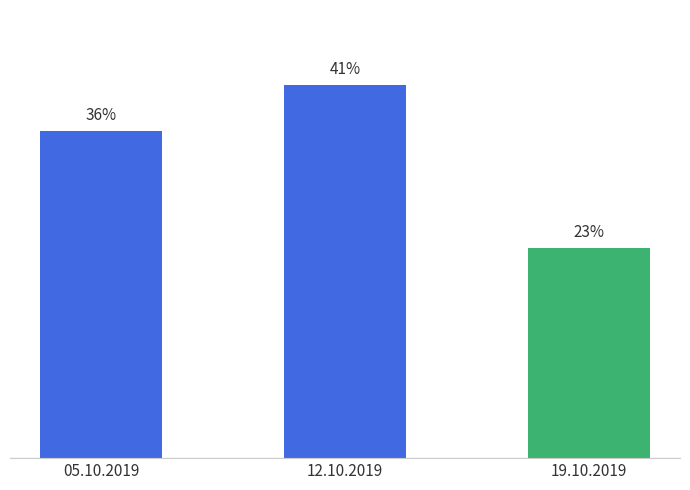

Rank the categories by value from highest to lowest.

12.10.2019, 05.10.2019, 19.10.2019